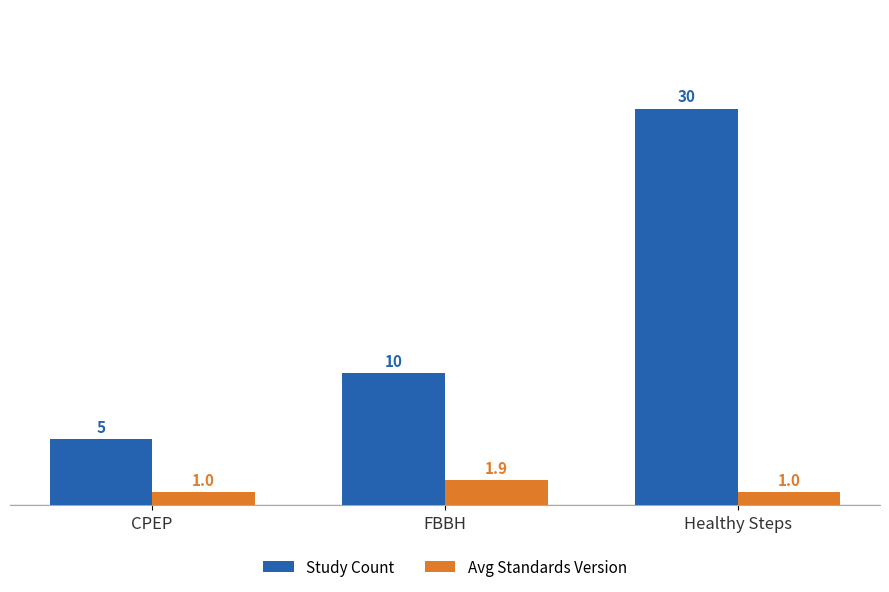

What are all the series names shown in the legend?

Study Count, Avg Standards Version